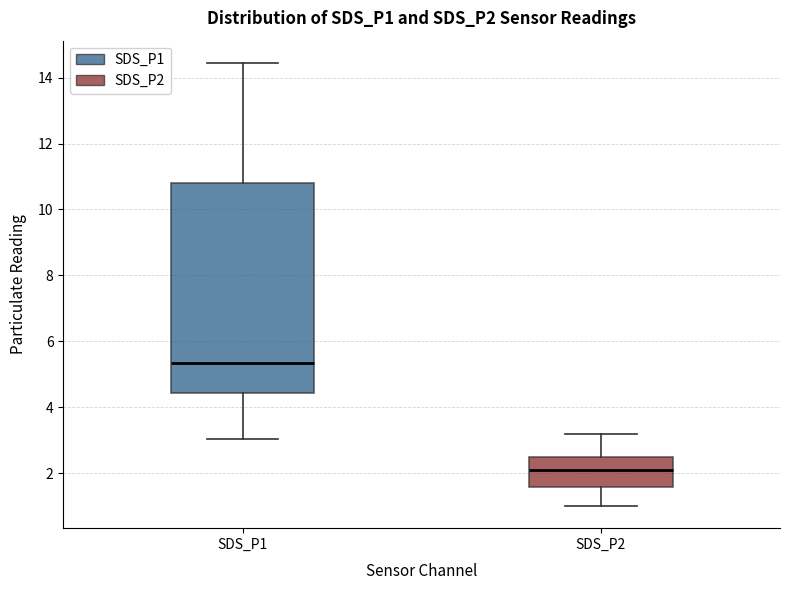

Reading left to right, transcribe this box plot: for each box, give where its median line is, the range the box spans, and where its two whiskers end, as read against the y-axis. The values are not printed on the chart, so give them approximately, as read against the axis.

SDS_P1: median 5.4, box 4.4 to 10.8, whiskers 3.0 to 14.4
SDS_P2: median 2.2, box 1.6 to 2.4, whiskers 1.0 to 3.2